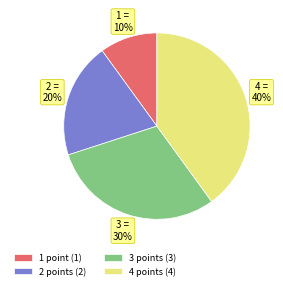

Is the sum of 1 point (1) and 3 points (3) greater than half?

No